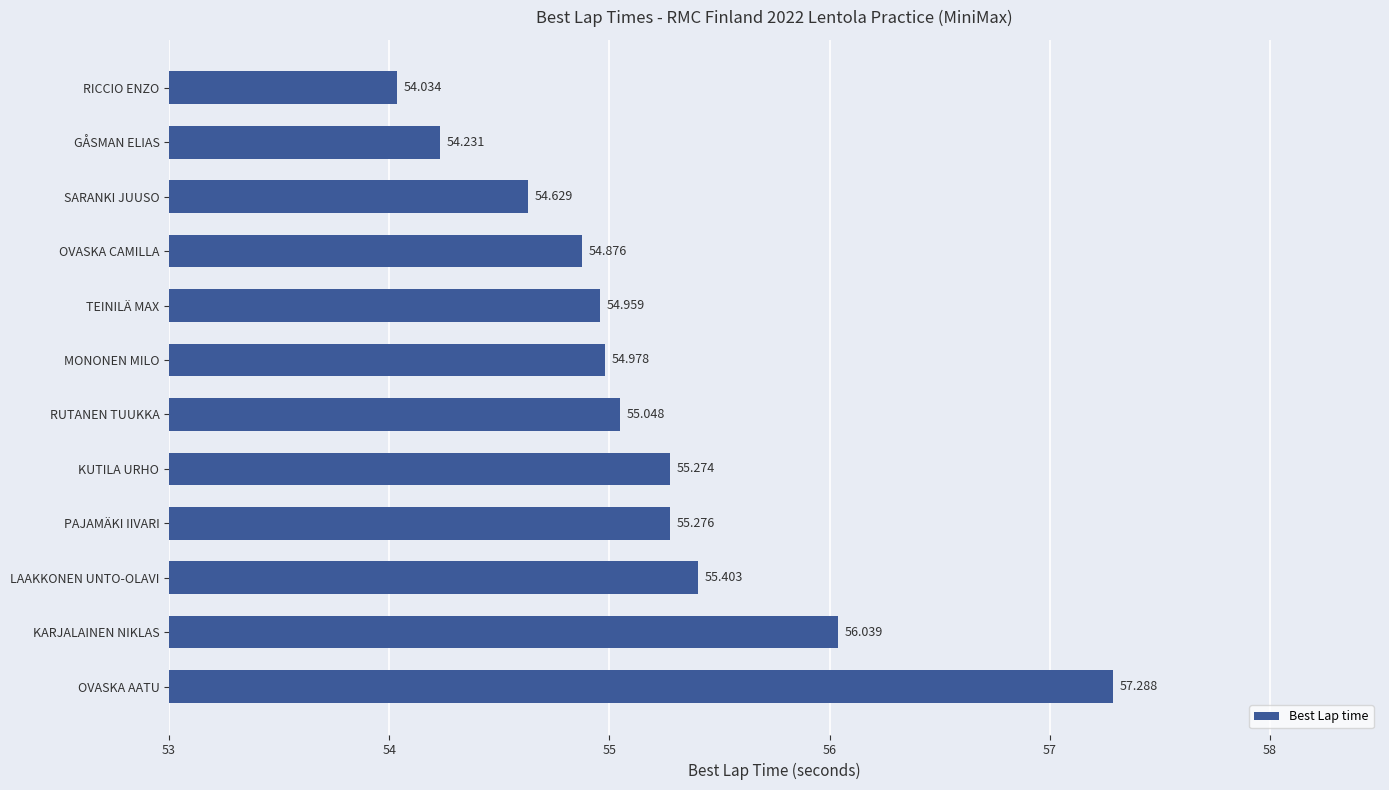

What is the label of the 4th bar from the top?

OVASKA CAMILLA